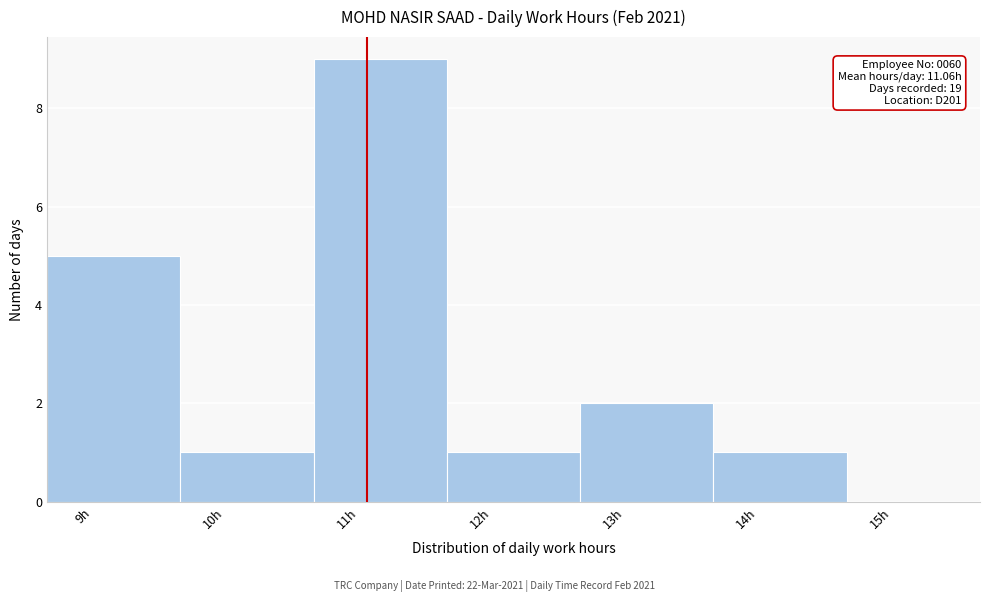

Over which range of the x-axis is the bar tallest?

10.66 to 11.66